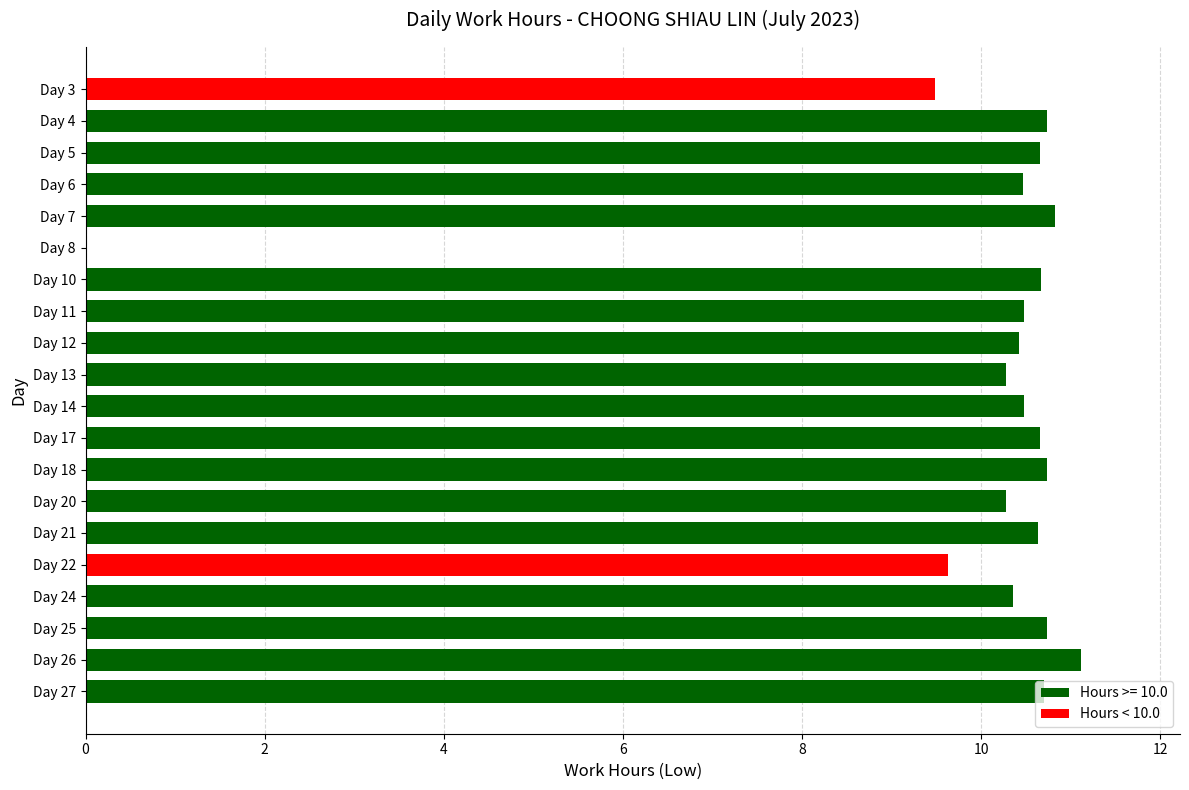

The value at Day 20 is 3.1. True or false?

False